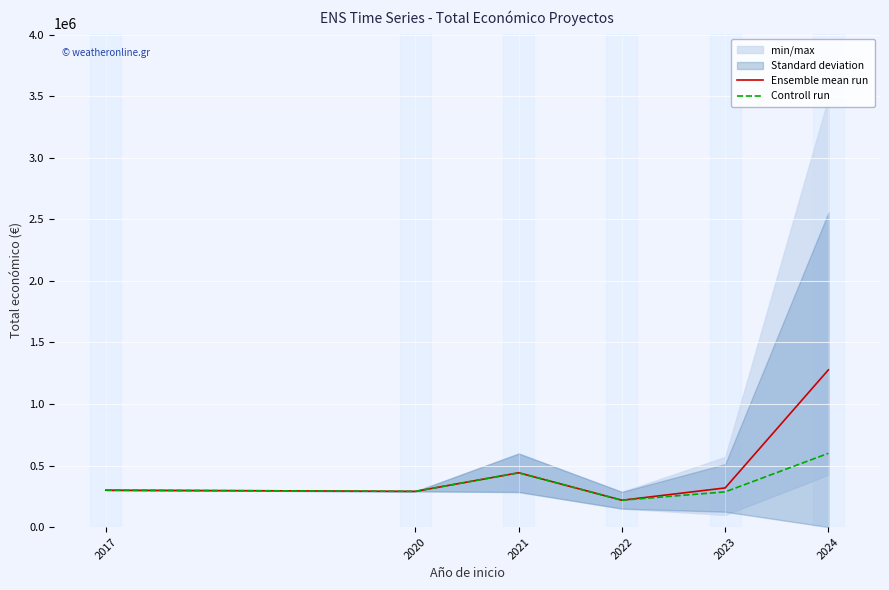

At which category does Controll run reach its first local valley?

2020